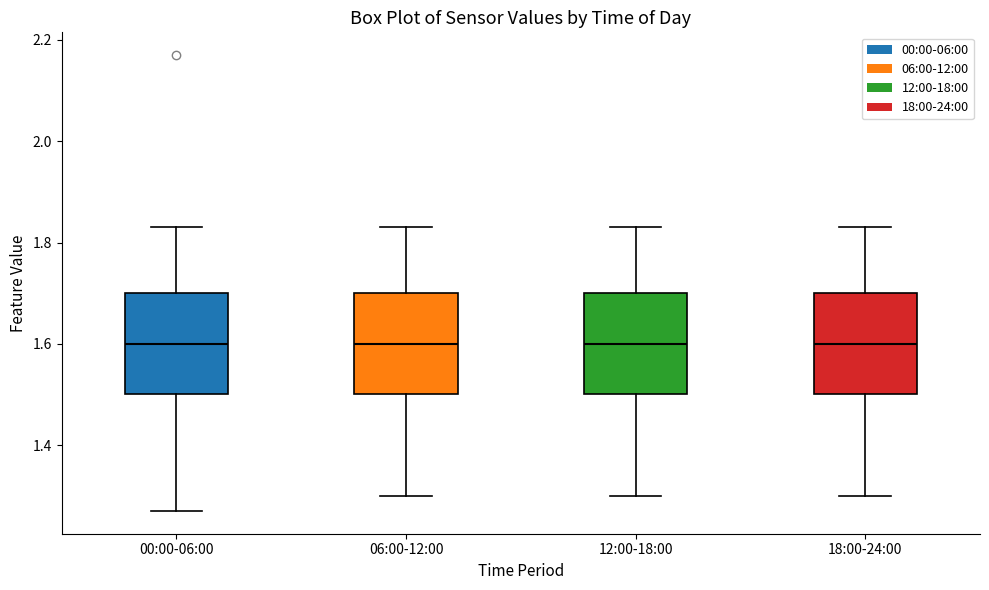

Where does the median line of the box for 06:00-12:00 sit on the y-axis? The values are not printed on the chart, so give them approximately, as read against the axis.

1.60